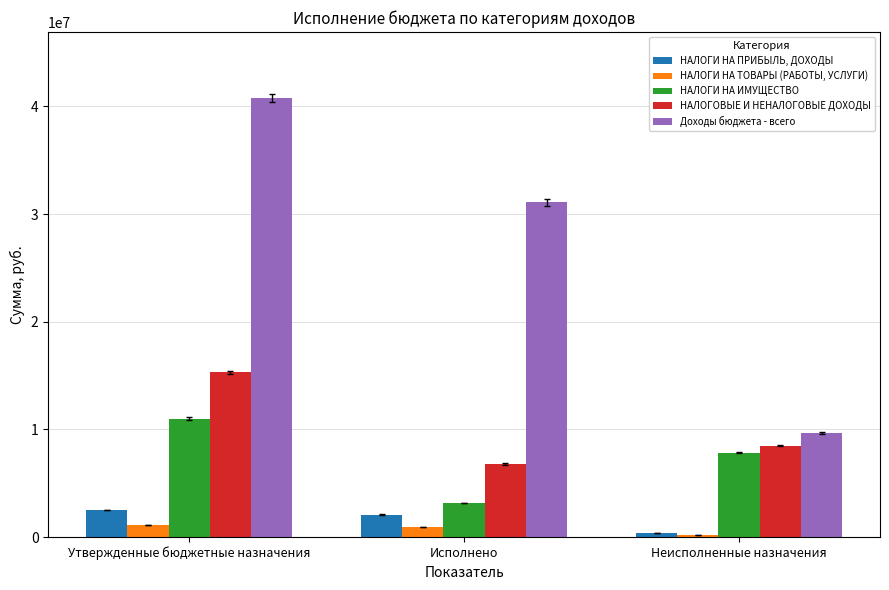

Which series has the largest range (max minus min)?

Доходы бюджета - всего